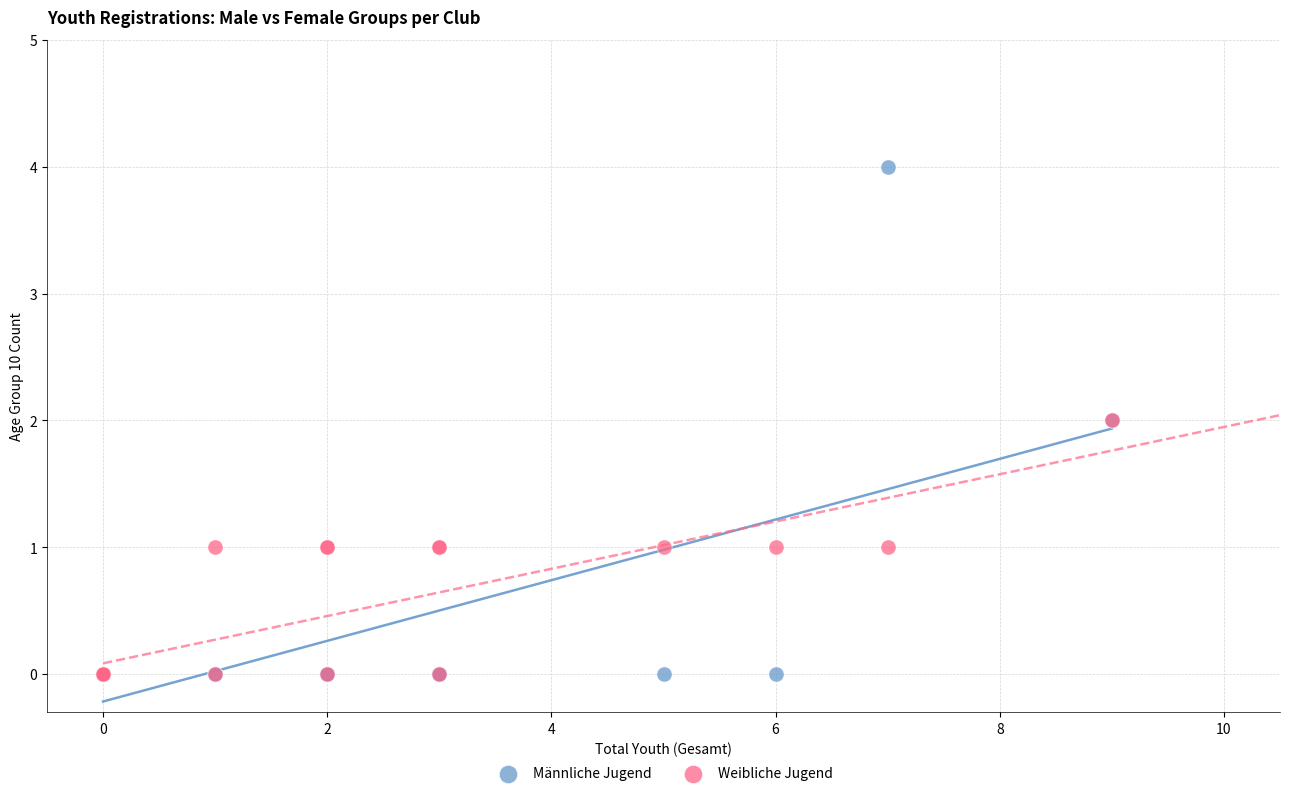

What are all the series names shown in the legend?

Männliche Jugend, Weibliche Jugend